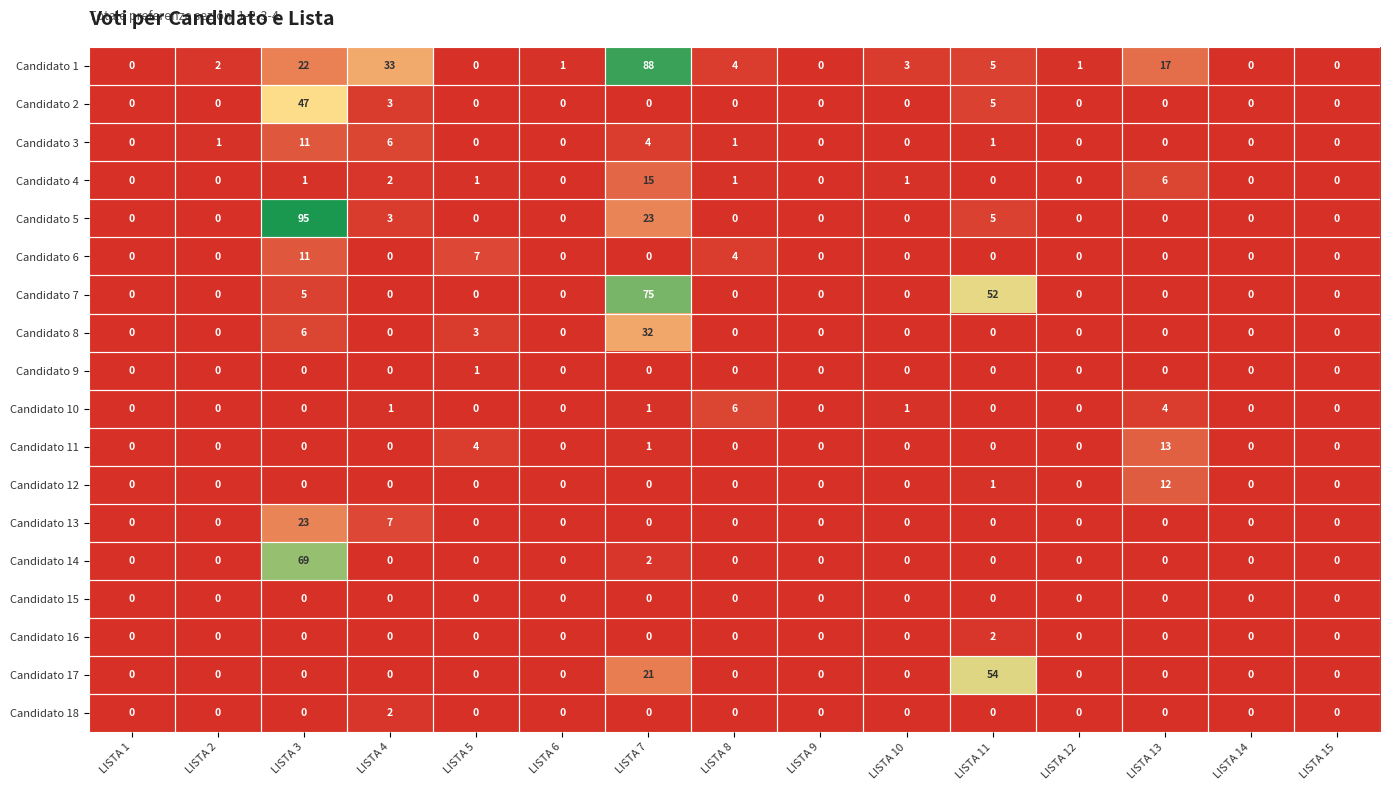

What is the average value of the Candidato 2 series?

4